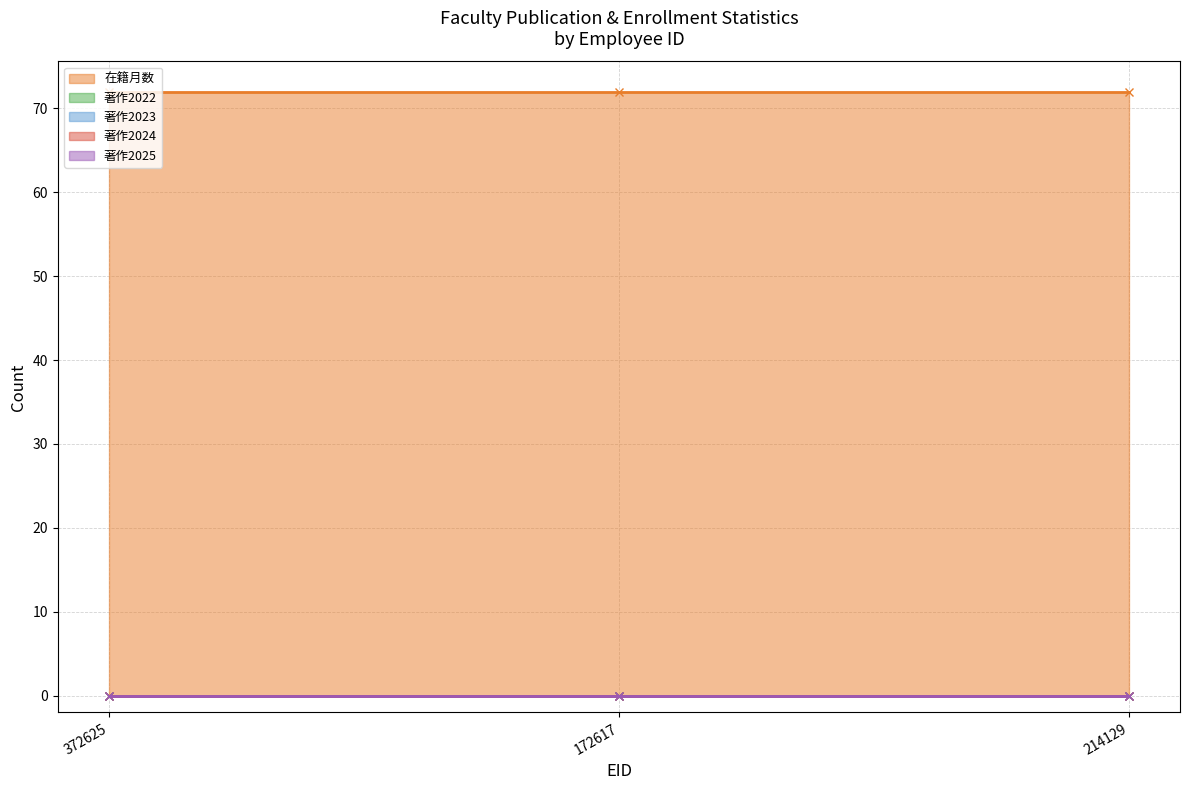

At how many categories does at least one series exceed 1?

3